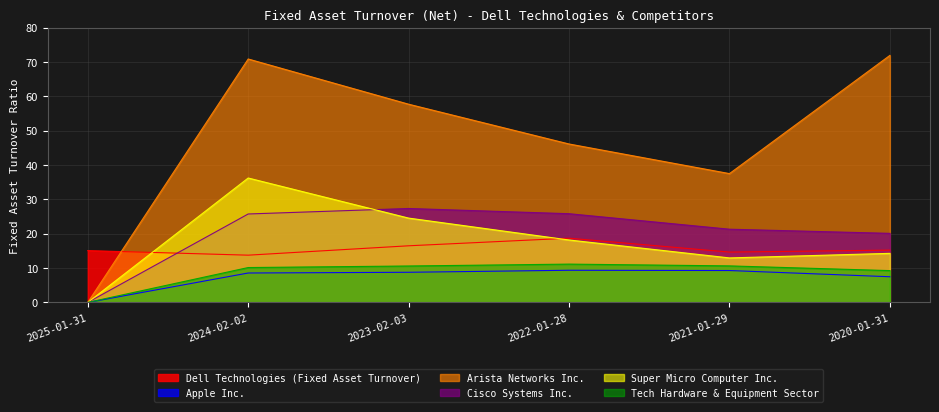

What is the average value of the Arista Networks Inc. series?

47.3